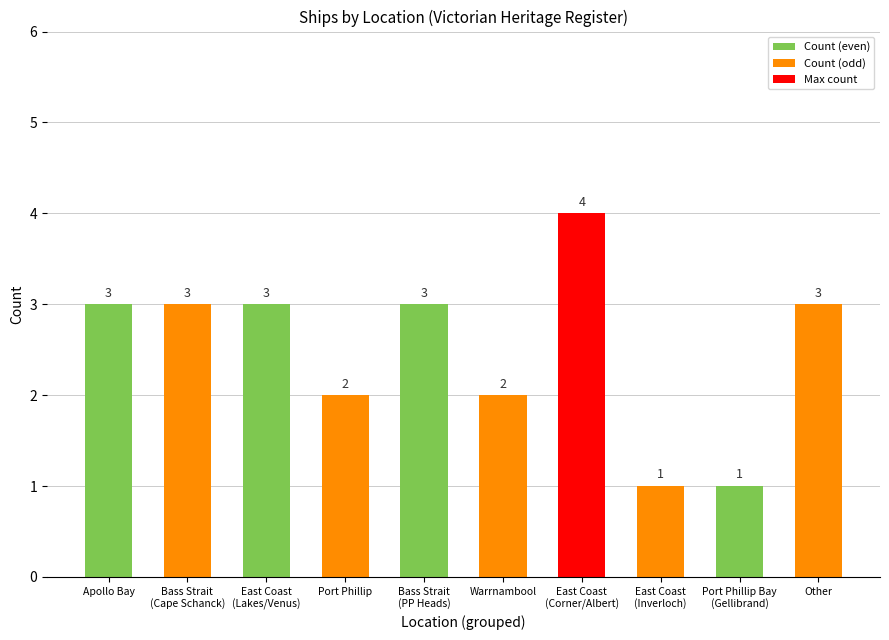

What is the greatest value displayed?

4